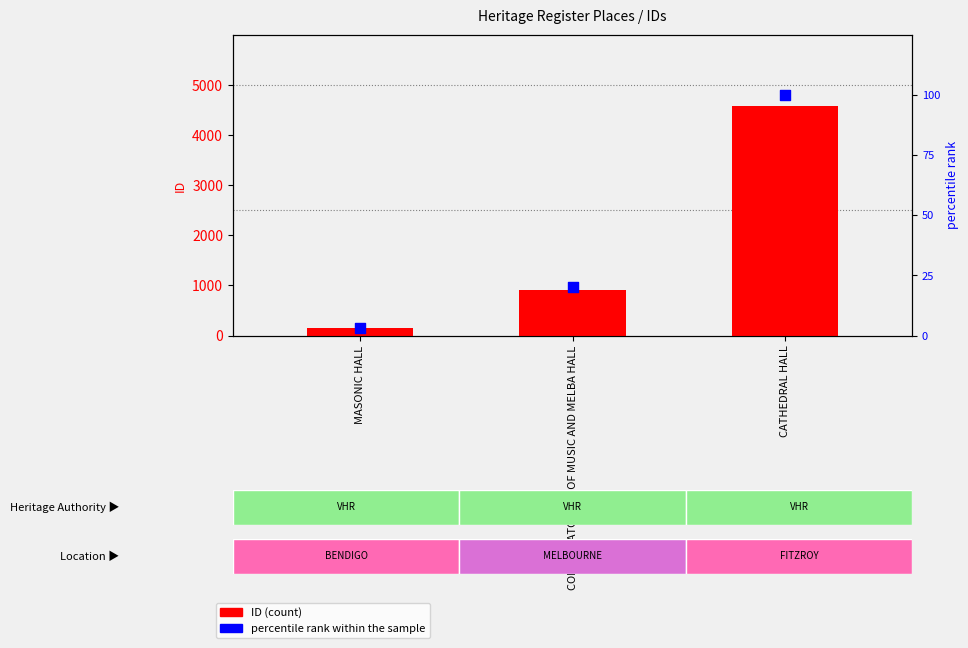

Which series has the widest spread of Y values?

ID